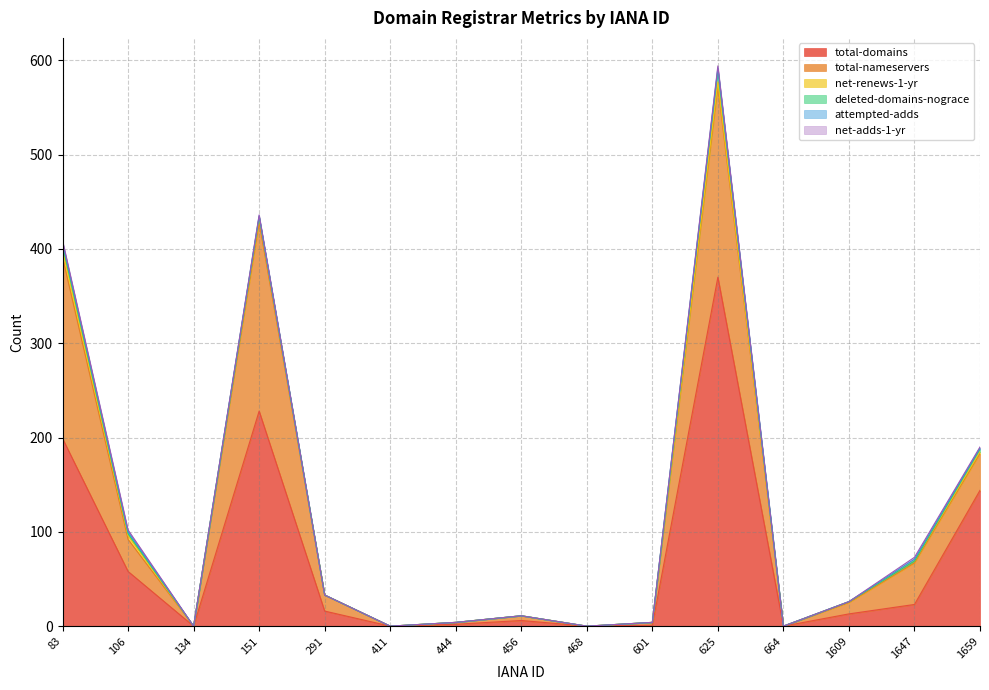

Reading right to left, what are all the values shown in this chart?

total-domains: 1659=144	1647=23	1609=13	664=0	625=370	601=1	468=0	456=6	444=2	411=0	291=16	151=228	134=0	106=58	83=199
total-nameservers: 1659=39	1647=44	1609=12	664=0	625=202	601=3	468=0	456=5	444=2	411=0	291=17	151=200	134=0	106=34	83=192
net-renews-1-yr: 1659=2	1647=2	1609=1	664=0	625=5	601=0	468=0	456=0	444=0	411=0	291=0	151=5	134=0	106=4	83=8
deleted-domains-nograce: 1659=3	1647=0	1609=0	664=0	625=13	601=0	468=0	456=0	444=0	411=0	291=0	151=1	134=0	106=2	83=5
attempted-adds: 1659=1	1647=2	1609=0	664=0	625=2	601=0	468=0	456=0	444=0	411=0	291=0	151=1	134=0	106=2	83=3
net-adds-1-yr: 1659=1	1647=2	1609=0	664=0	625=2	601=0	468=0	456=0	444=0	411=0	291=0	151=1	134=0	106=2	83=2